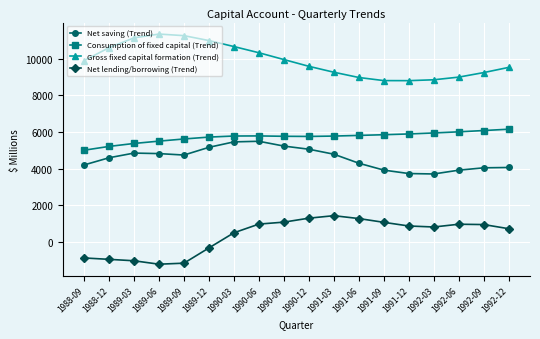

Is this an area chart (filled region under the line)?

No